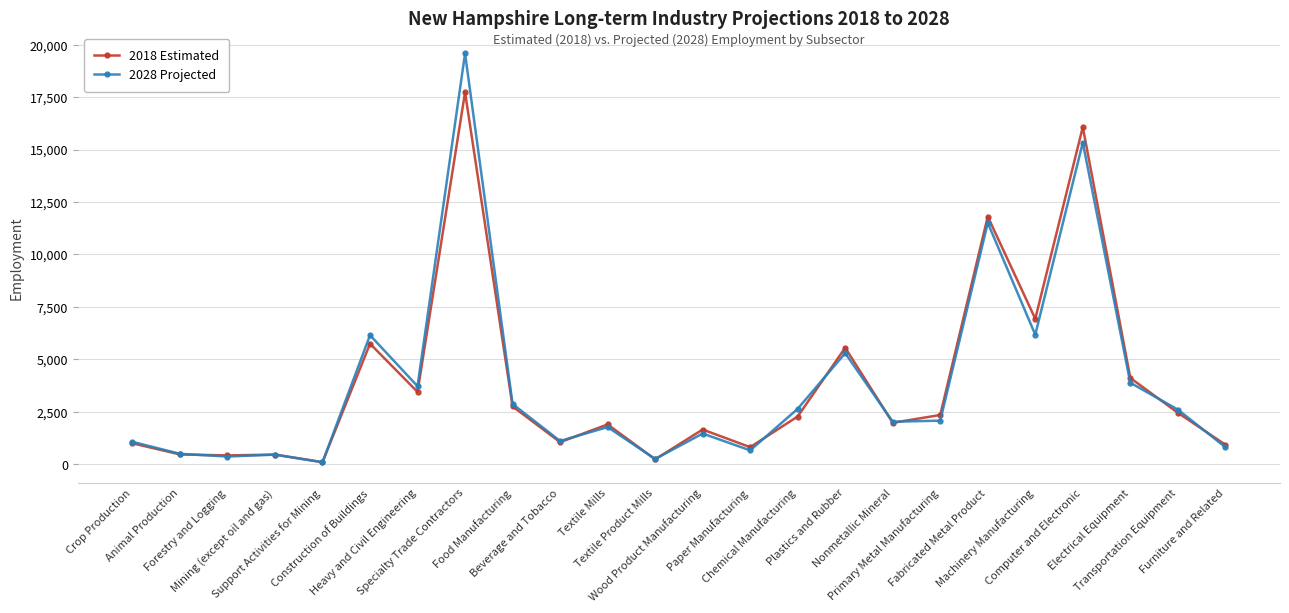

What is the label of the 12th point from the left?

Textile Product Mills